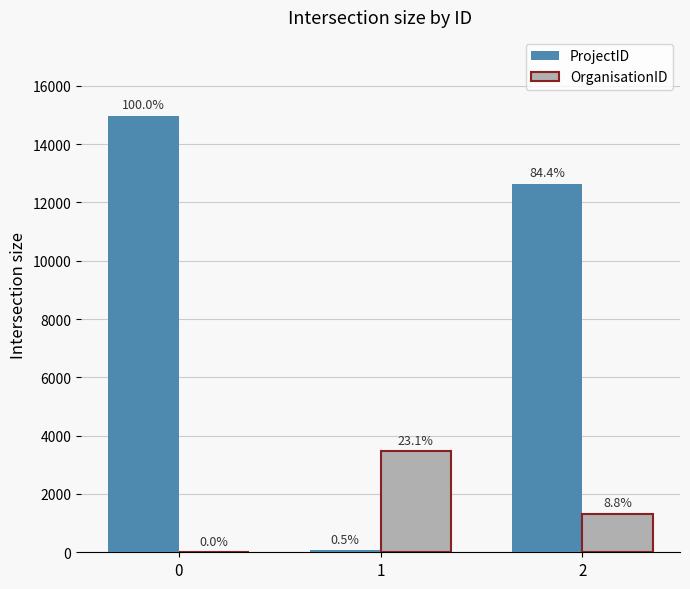

Which category has the lowest value in the ProjectID series?

1